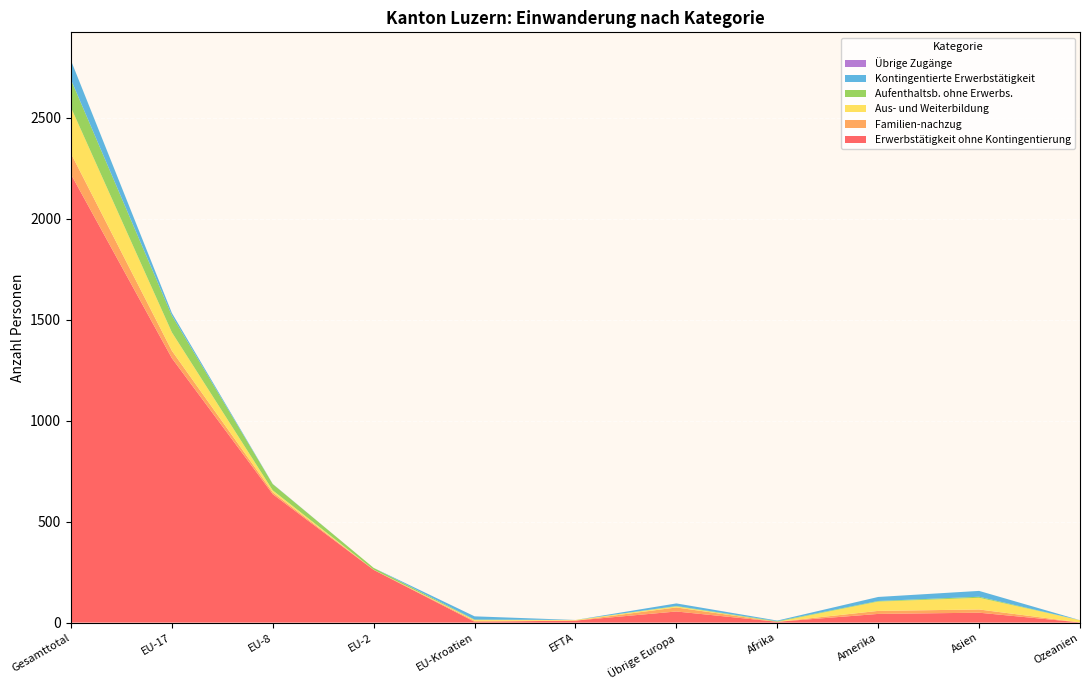

Reading right to left, what are all the values shown in this chart?

Erwerbstätigkeit ohne Kontingentierung: 1	49	43	4	55	10	4	261	636	1310	2221
Familien-nachzug: 0	16	15	0	20	0	5	1	9	37	103
Aus- und Weiterbildung: 11	58	46	0	5	3	4	0	10	91	228
Aufenthaltsb. ohne Erwerbs.: 0	5	3	3	2	0	2	9	31	83	138
Kontingentierte Erwerbstätigkeit: 0	29	20	3	13	0	16	0	1	13	95
Übrige Zugänge: 0	0	0	0	0	0	0	0	0	0	0